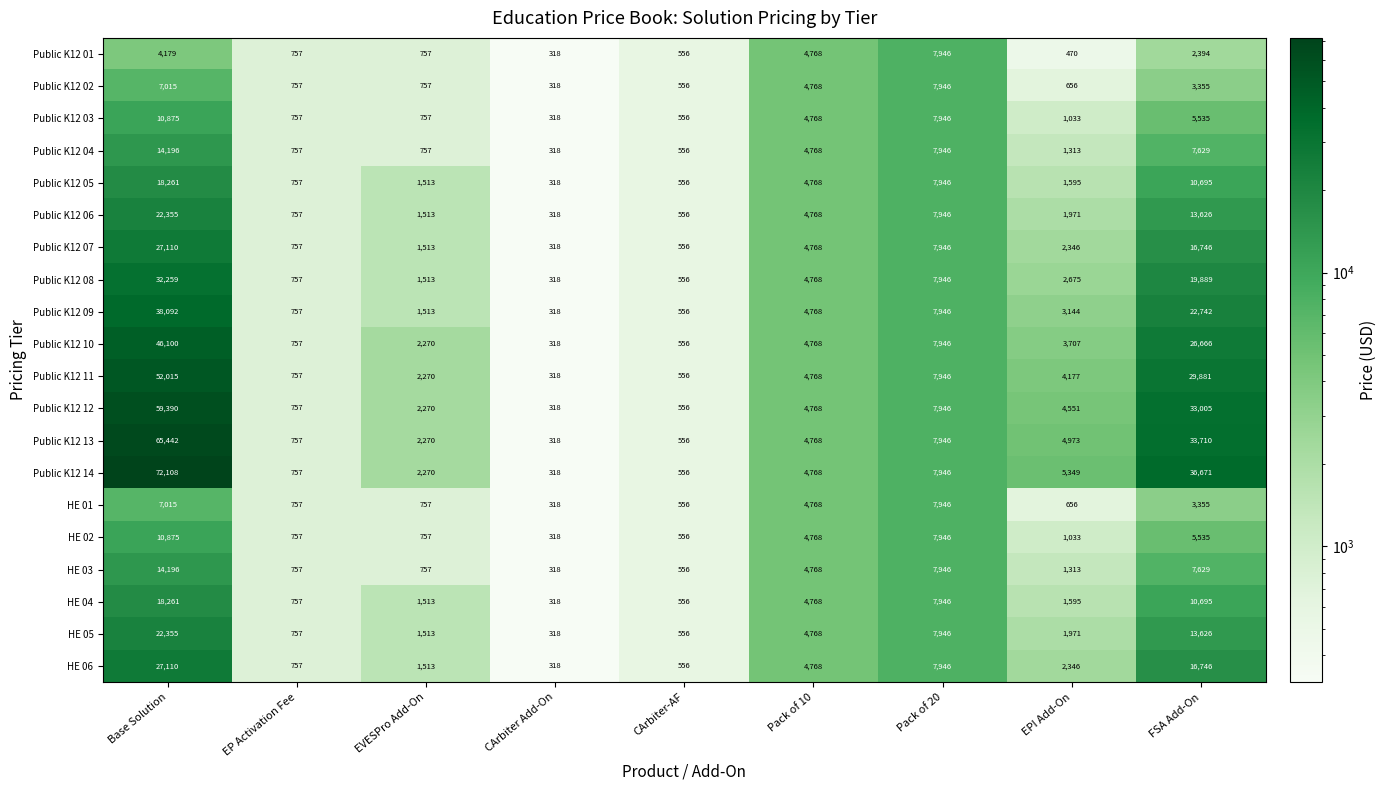

How many distinct data groups are displayed?

20